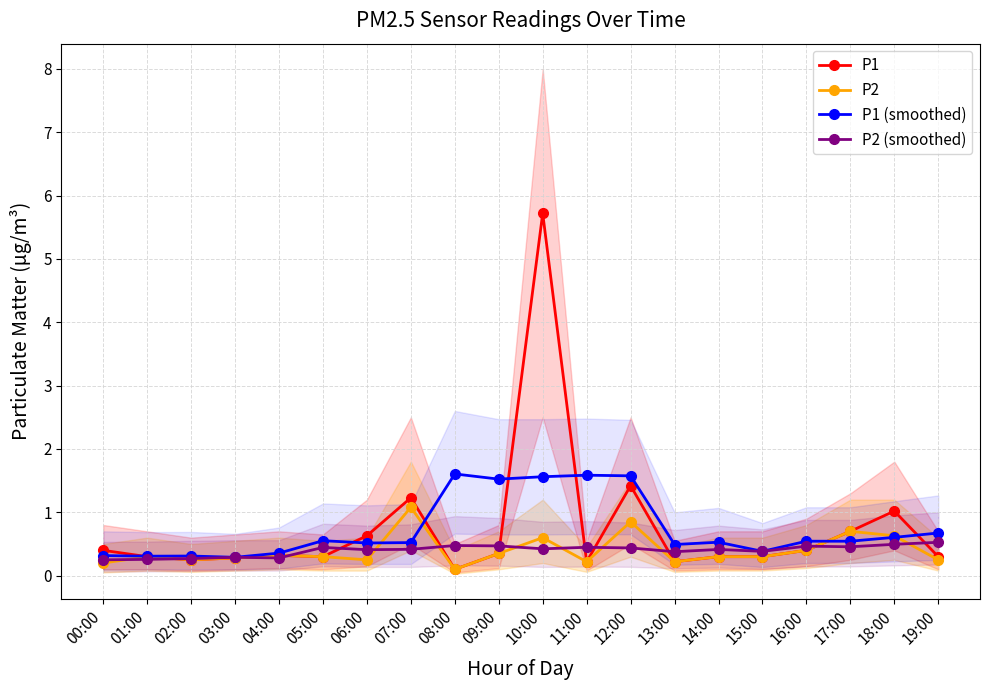

At which category does the chart reach its minimum across all series?

08:00